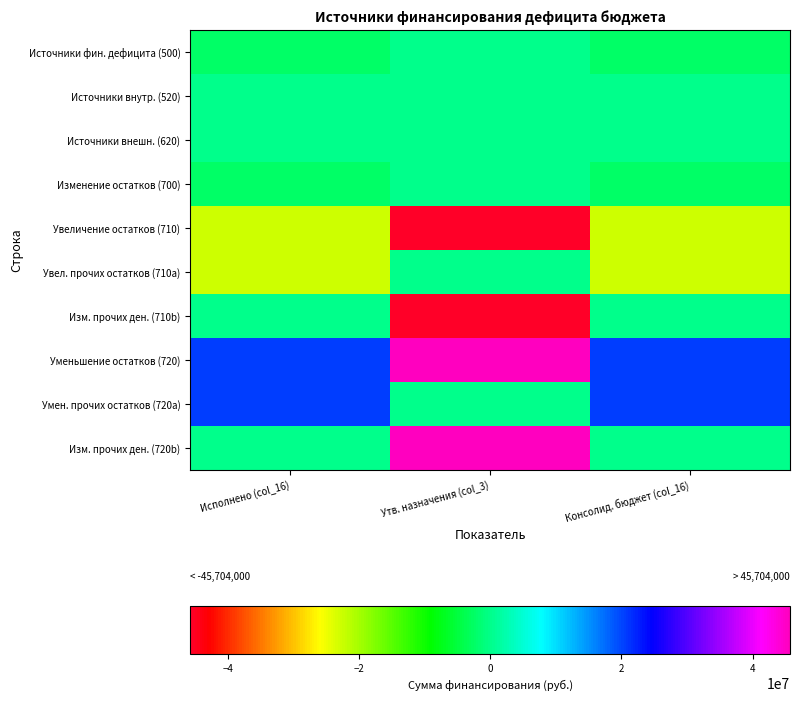

Reading left to right, list all the values displayed in this chart.

Источники фин. дефицита (500): Исполнено (col_16)=-2286687.4	Утв. назначения (col_3)=0.0	Консолид. бюджет (col_16)=-2286687.4
Источники внутр. (520): Исполнено (col_16)=0.0	Утв. назначения (col_3)=0.0	Консолид. бюджет (col_16)=0.0
Источники внешн. (620): Исполнено (col_16)=0.0	Утв. назначения (col_3)=0.0	Консолид. бюджет (col_16)=0.0
Изменение остатков (700): Исполнено (col_16)=-2286687.4	Утв. назначения (col_3)=0.0	Консолид. бюджет (col_16)=-2286687.4
Увеличение остатков (710): Исполнено (col_16)=-22740002.6	Утв. назначения (col_3)=-45704000.0	Консолид. бюджет (col_16)=-22740002.6
Увел. прочих остатков (710a): Исполнено (col_16)=-22740002.6	Утв. назначения (col_3)=0.0	Консолид. бюджет (col_16)=-22740002.6
Изм. прочих ден. (710b): Исполнено (col_16)=0.0	Утв. назначения (col_3)=-45704000.0	Консолид. бюджет (col_16)=0.0
Уменьшение остатков (720): Исполнено (col_16)=20453315.2	Утв. назначения (col_3)=45704000.0	Консолид. бюджет (col_16)=20453315.2
Умен. прочих остатков (720a): Исполнено (col_16)=20453315.2	Утв. назначения (col_3)=0.0	Консолид. бюджет (col_16)=20453315.2
Изм. прочих ден. (720b): Исполнено (col_16)=0.0	Утв. назначения (col_3)=45704000.0	Консолид. бюджет (col_16)=0.0